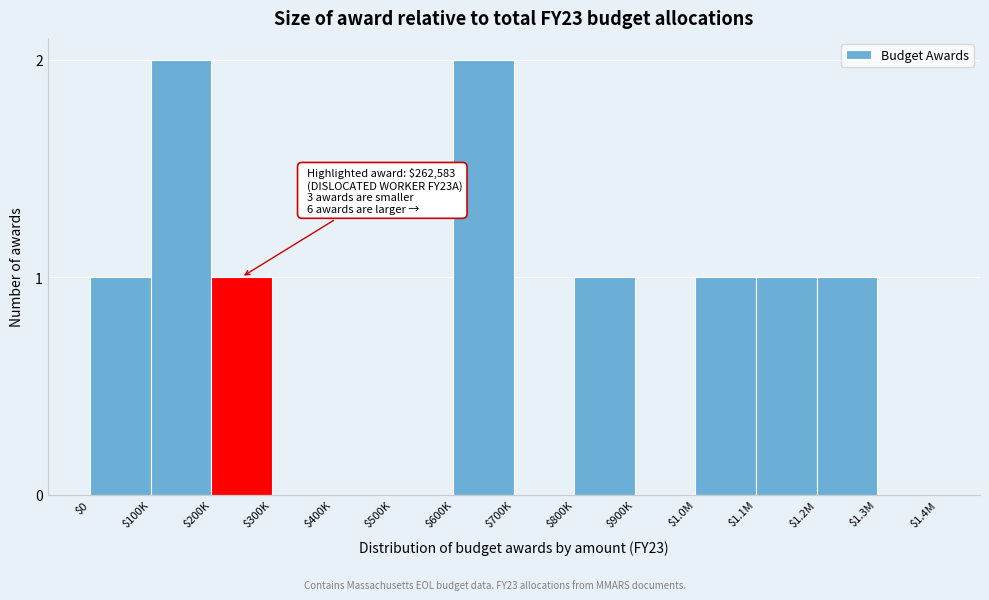

Is it true that the value at $700K is 1?

False